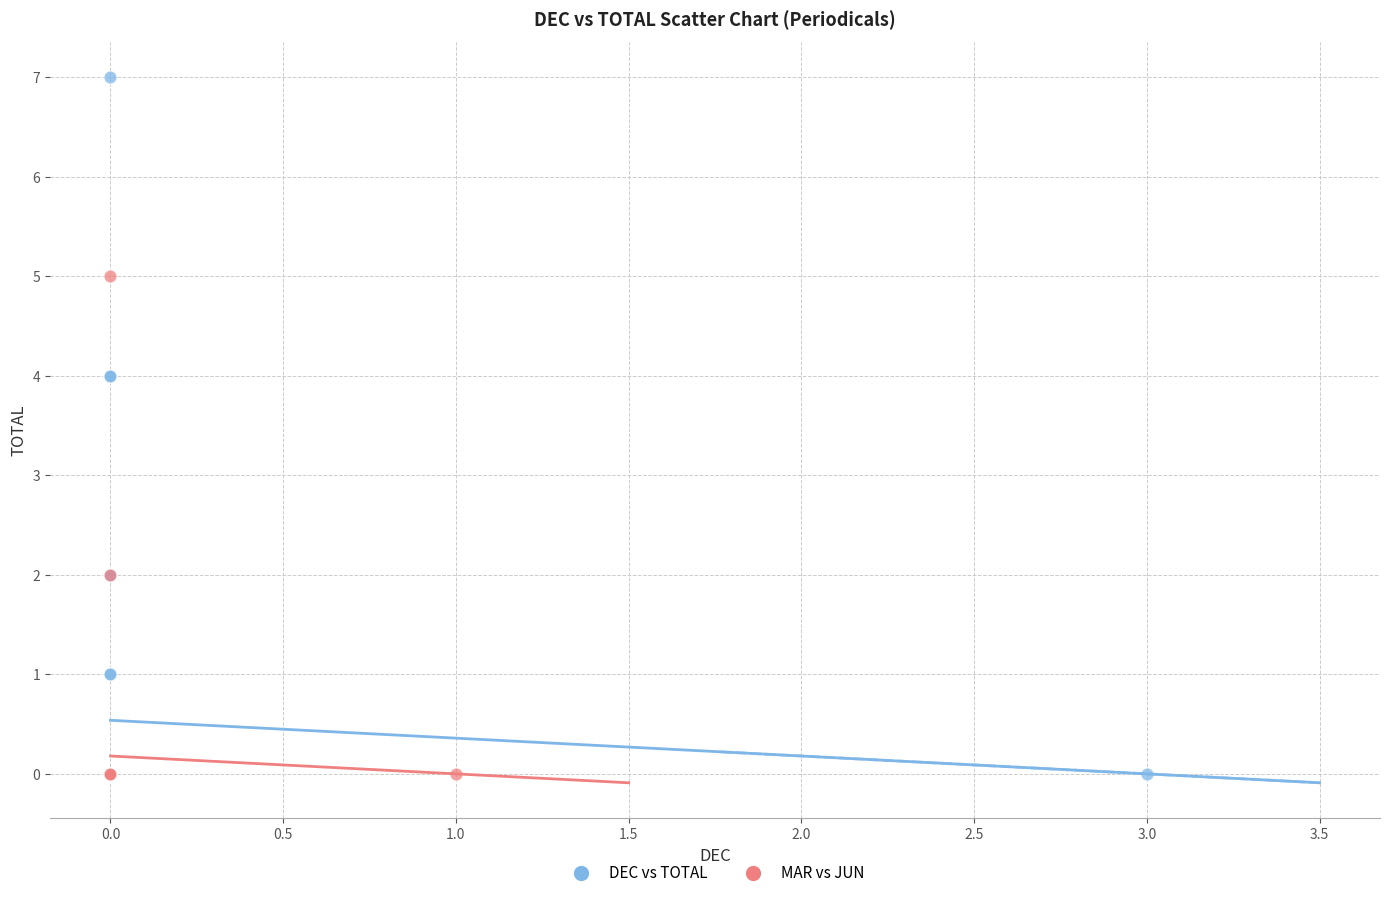

Which series reaches the maximum Y coordinate?

DEC vs TOTAL